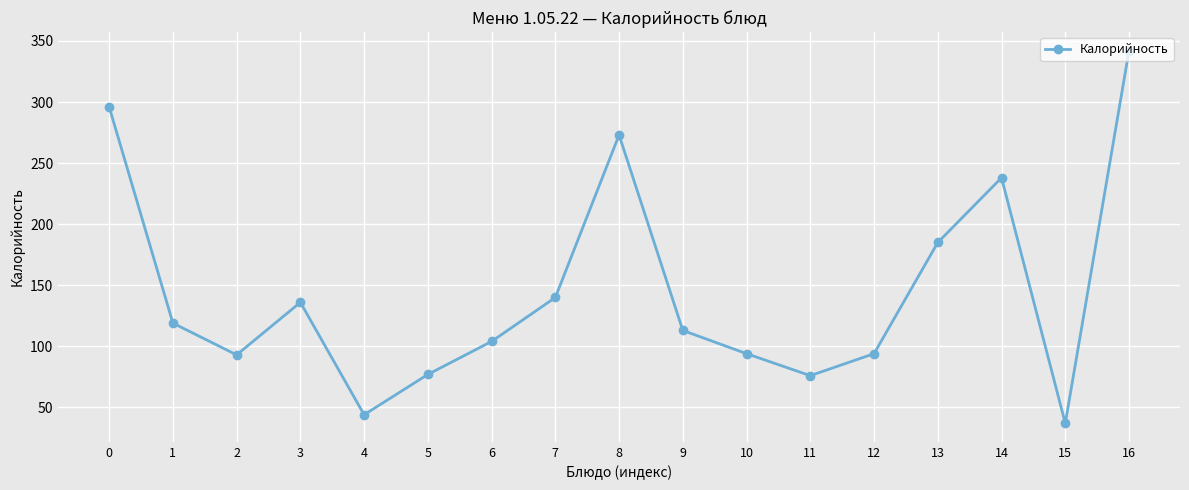

How many points are higher than both their immediate neighbors (excluding endpoints)?

3